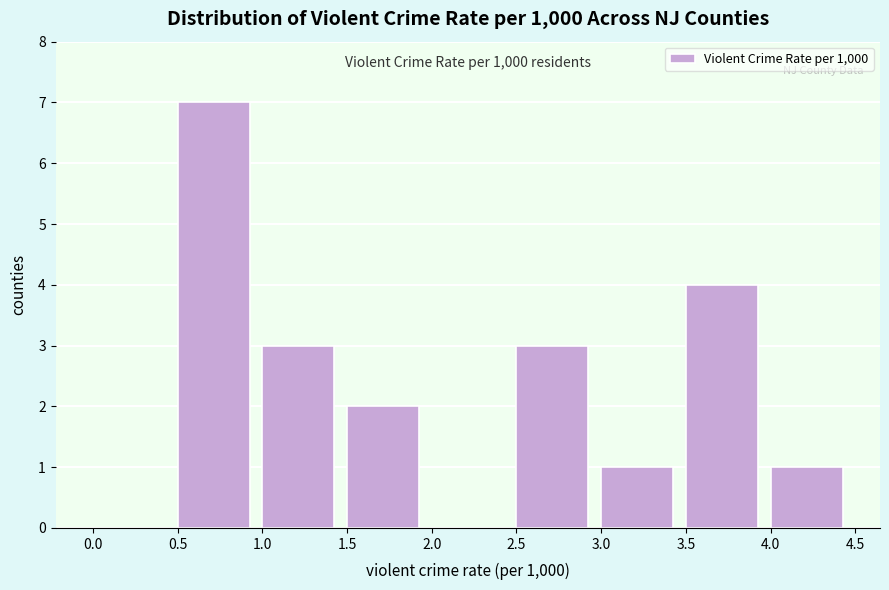

Over which range of the x-axis is the bar tallest?

0.5 to 1.0